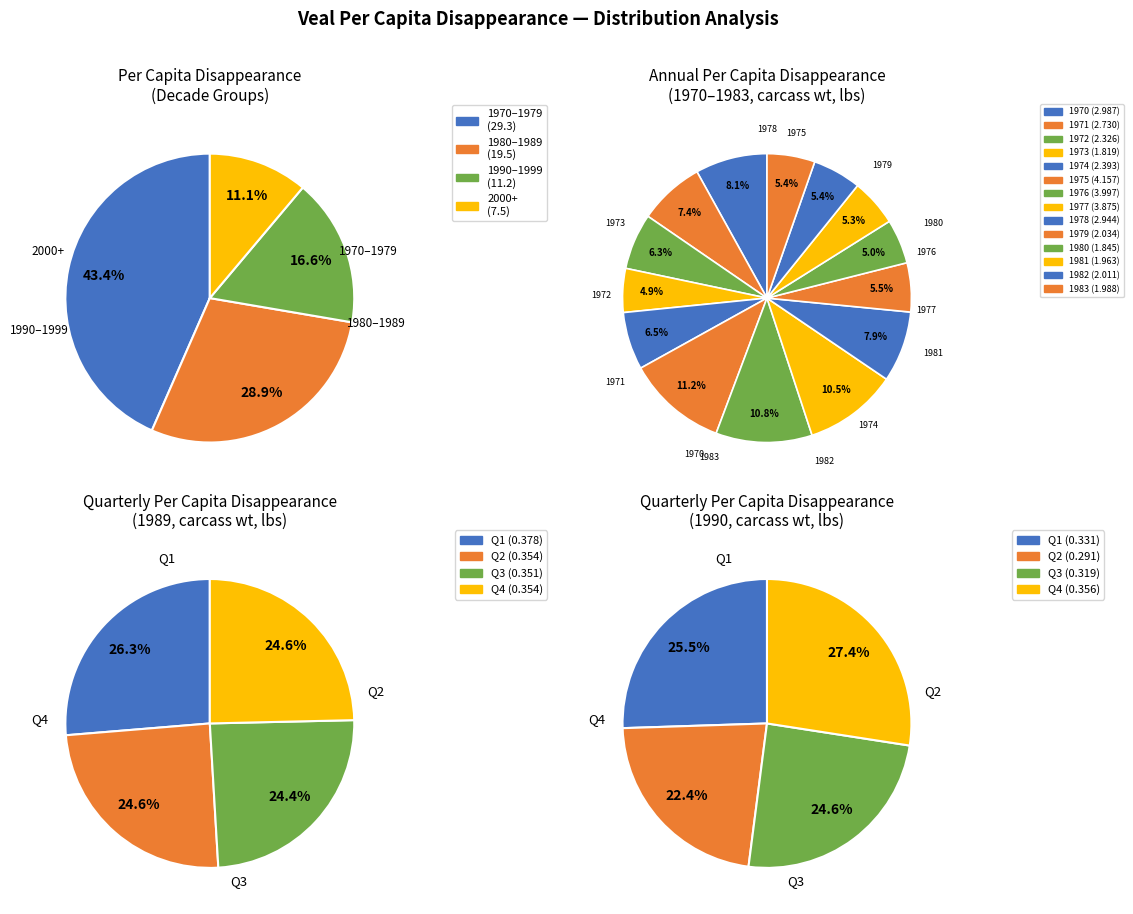

Is there any slice that represents more than half of the pie?

No